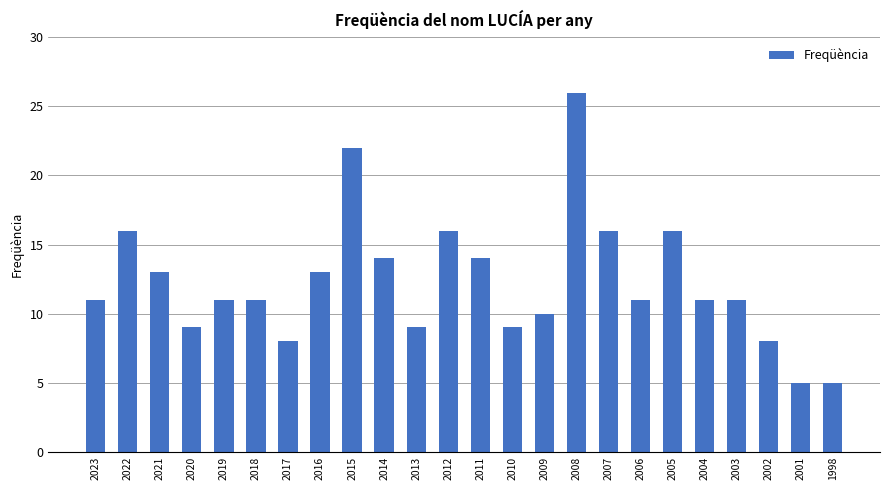

What is the value of the 17th bar from the left?

16